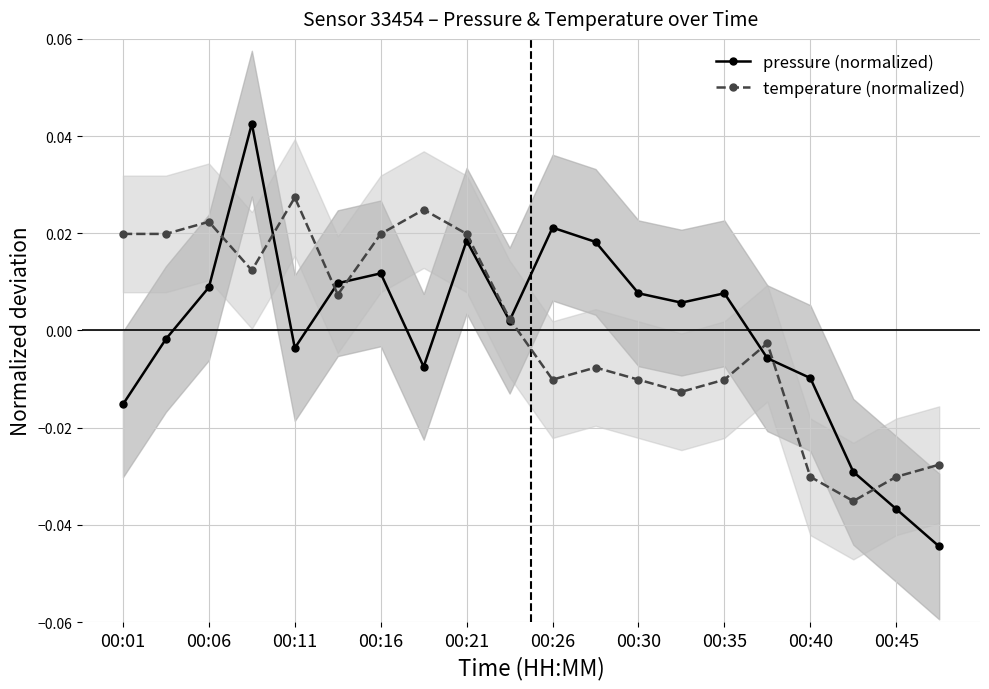

Does the chart have visible grid lines?

Yes